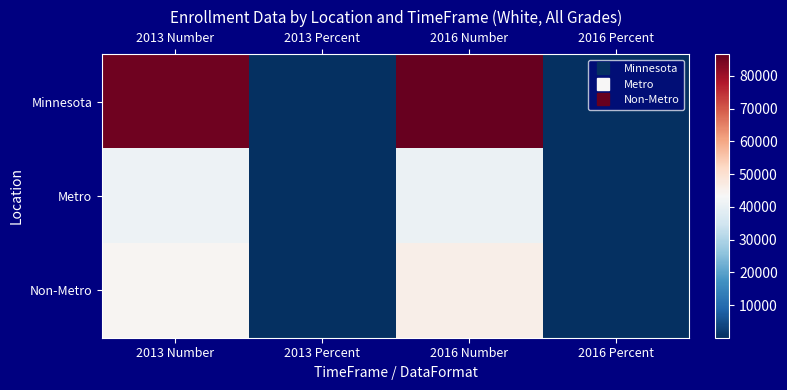

Reading left to right, list all the values displayed in this chart.

Minnesota: 2013 Number=85355.0	2013 Percent=0.7	2016 Number=86633.0	2016 Percent=0.8
Metro: 2013 Number=41085.0	2013 Percent=0.8	2016 Number=40926.0	2016 Percent=0.8
Non-Metro: 2013 Number=44270.0	2013 Percent=0.7	2016 Number=45707.0	2016 Percent=0.8